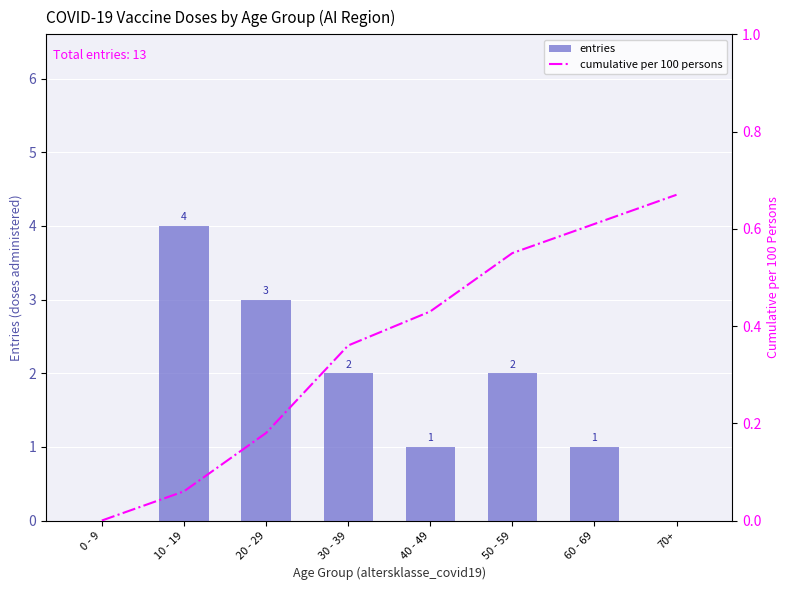

How many categories are shown in the chart?

8